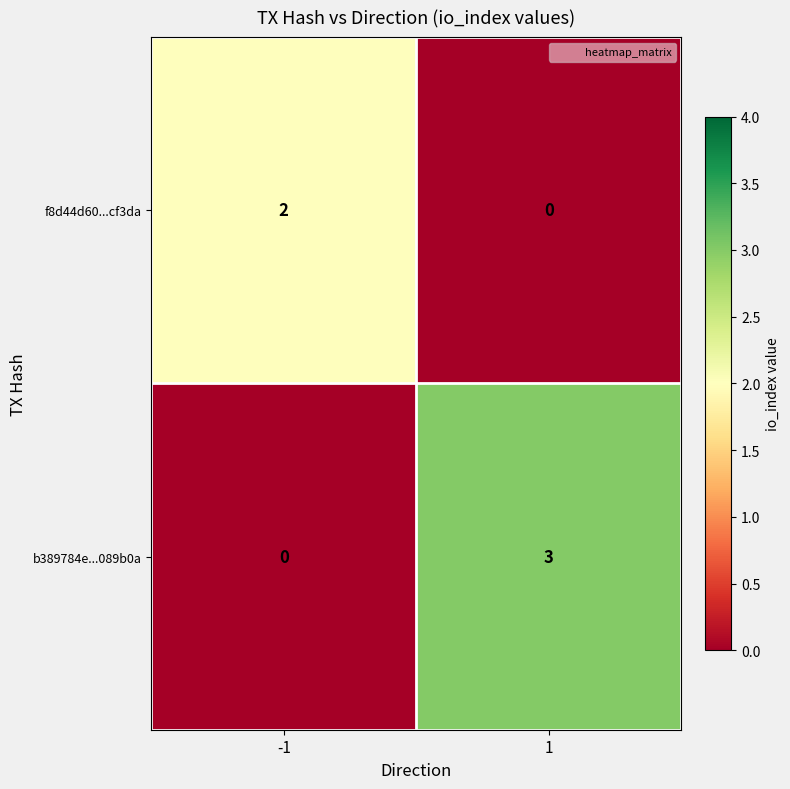

What is the greatest value displayed?

3